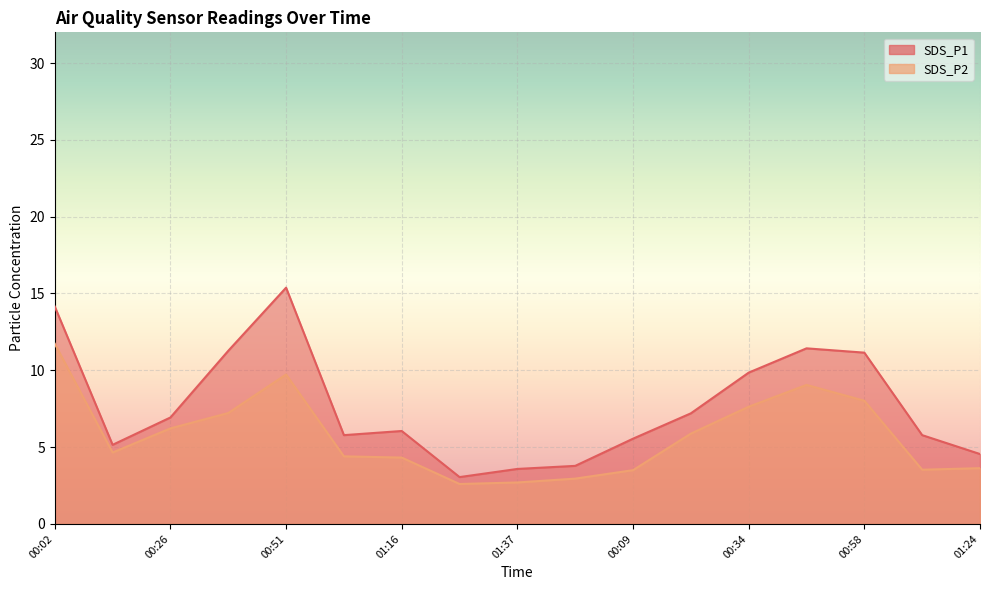

List the series in order of their overall mean, highest first.

SDS_P1, SDS_P2